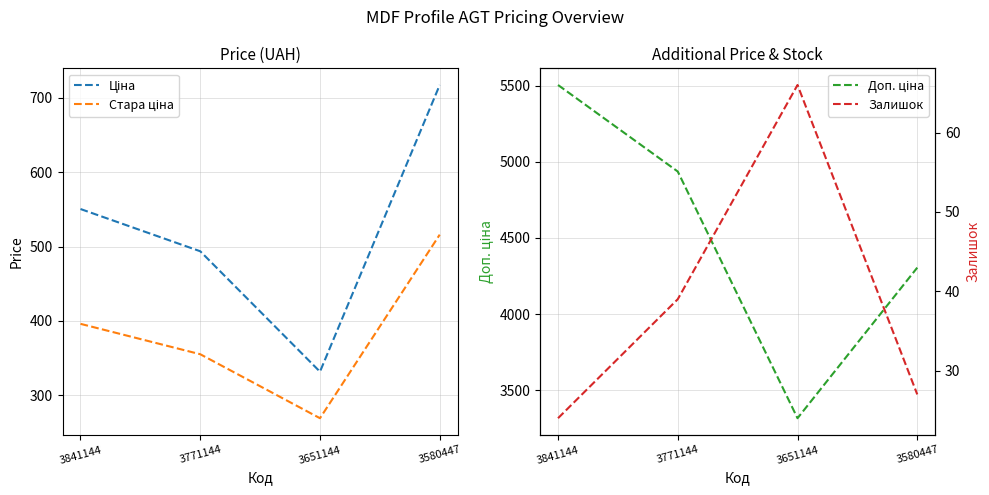

What is the difference between the Залишок values at 3771144 and 3841144?

15.0